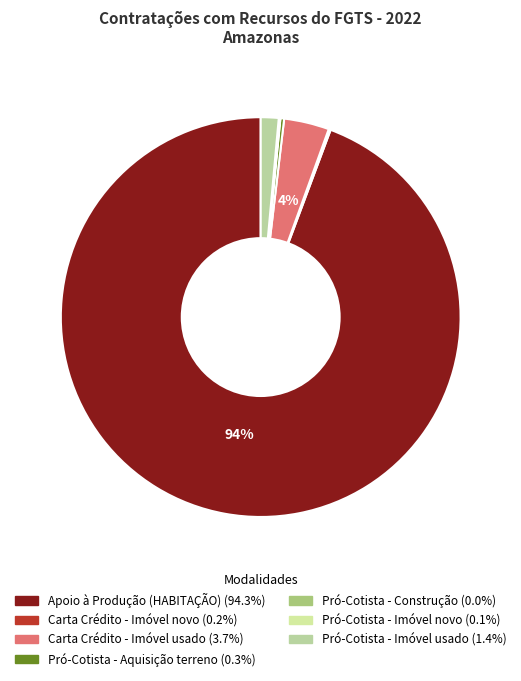

How many segments does this pie chart have?

7